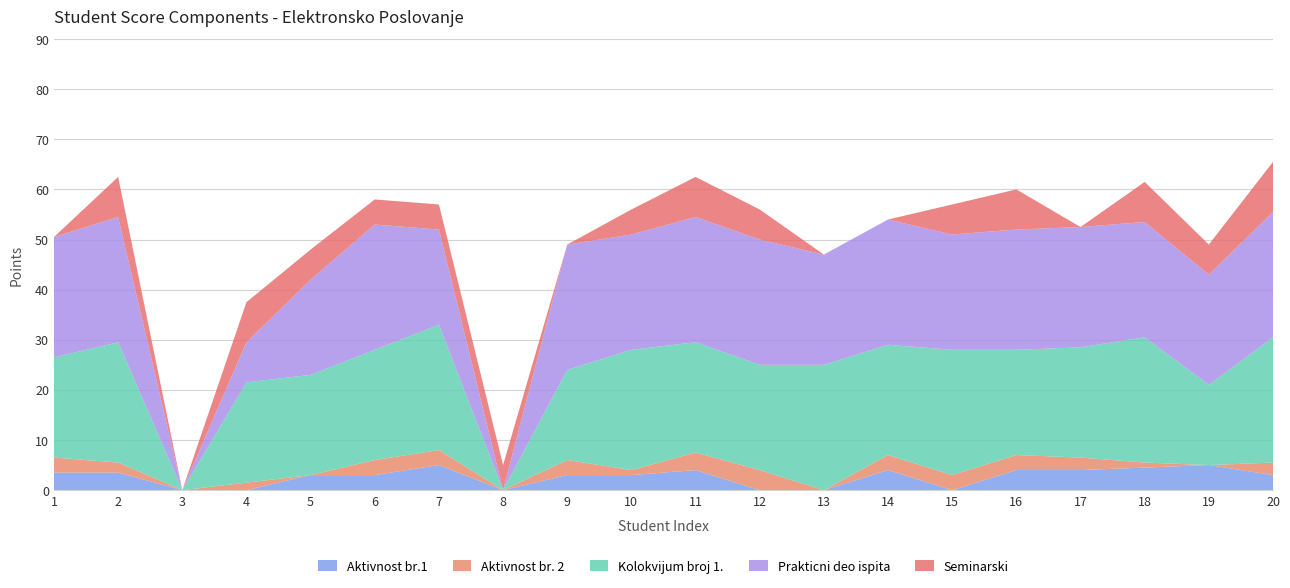

Reading left to right, extract all data points from this chart.

Aktivnost br.1: 3.5	3.5	0.0	0.0	3.0	3.0	5.0	0.0	3.0	3.0	4.0	0.0	0.0	4.0	0.0	4.0	4.0	4.5	5.0	3.0
Aktivnost br. 2: 3.0	2.0	0.0	1.5	0.0	3.0	3.0	0.0	3.0	1.0	3.5	4.0	0.0	3.0	3.0	3.0	2.5	1.0	0.0	2.5
Kolokvijum broj 1.: 20.0	24.0	0.0	20.0	20.0	22.0	25.0	0.0	18.0	24.0	22.0	21.0	25.0	22.0	25.0	21.0	22.0	25.0	16.0	25.0
Prakticni deo ispita: 24.0	25.0	0.0	8.0	19.0	25.0	19.0	0.0	25.0	23.0	25.0	25.0	22.0	25.0	23.0	24.0	24.0	23.0	22.0	25.0
Seminarski: 0.0	8.0	0.0	8.0	6.0	5.0	5.0	5.0	0.0	5.0	8.0	6.0	0.0	0.0	6.0	8.0	0.0	8.0	6.0	10.0